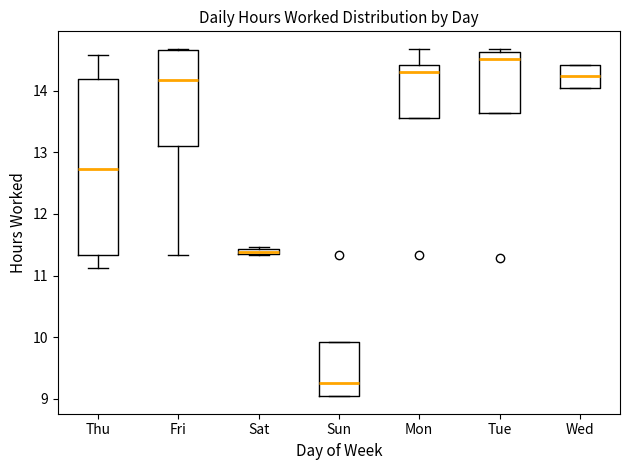

Which box has the highest median line?

Tue